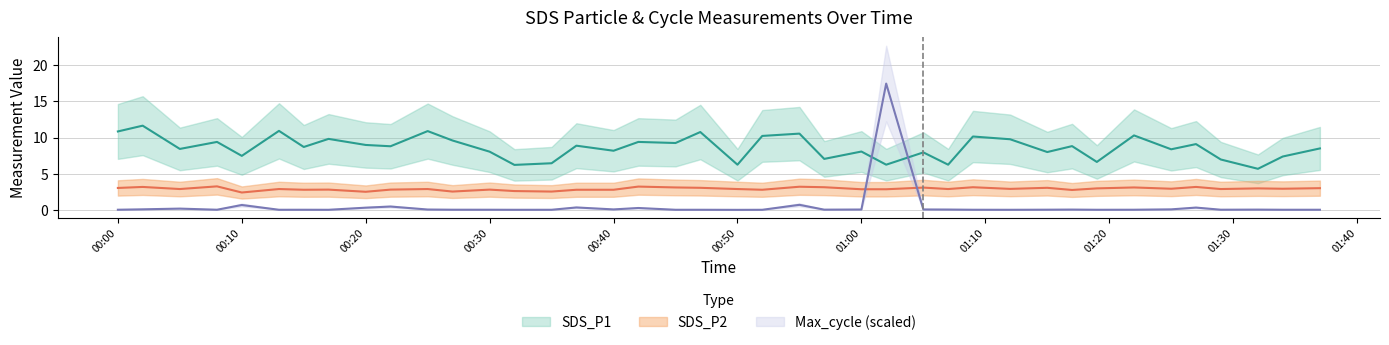

What position from the right is 2023/03/24 00:08?

37